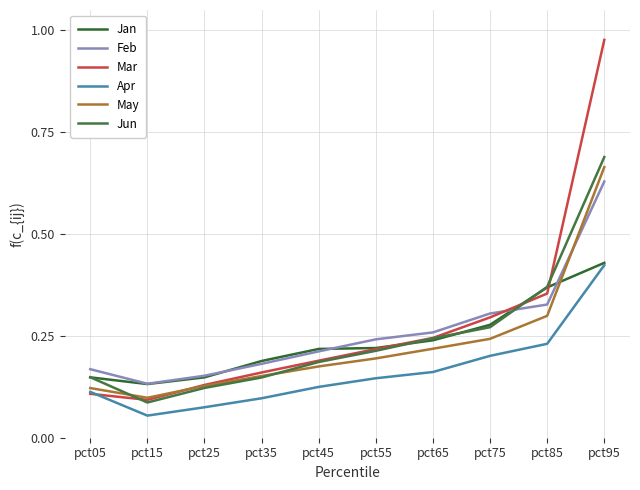

Which category has the highest value across all series?

pct95